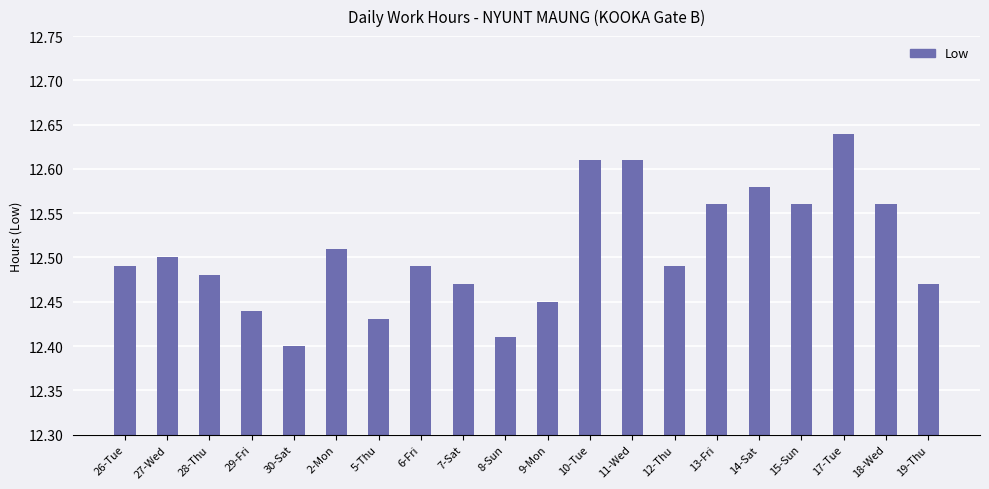

Which category has the lowest value across all series?

30-Sat